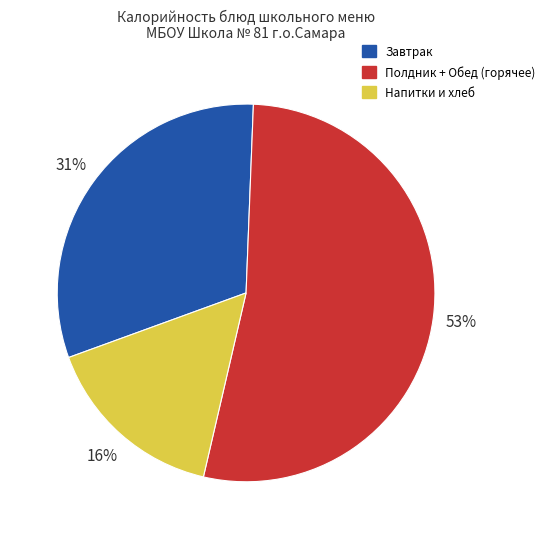

To the nearest percent, what is the difference between the largest and smallest slice percentages?

37%